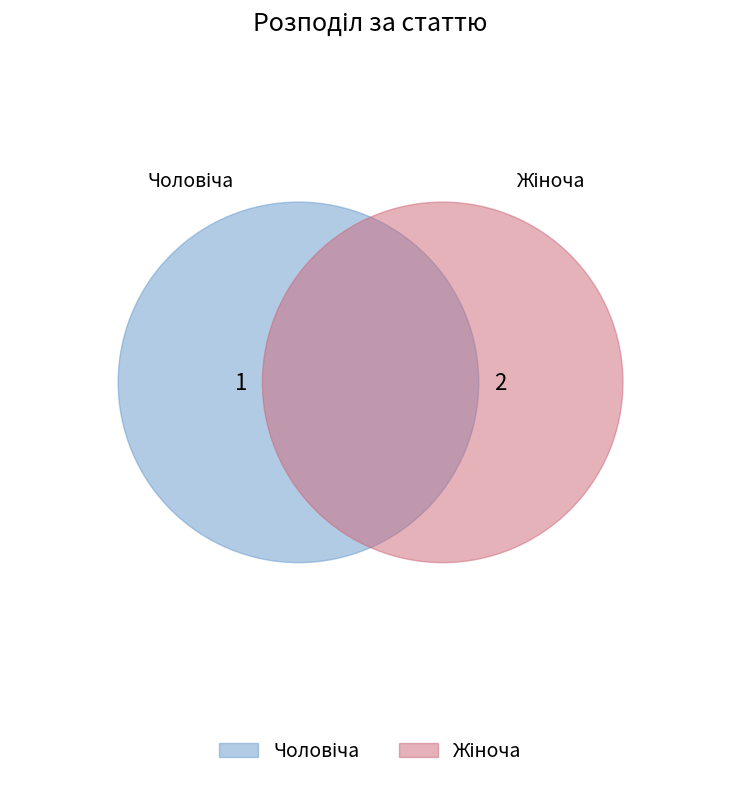

Is there a majority slice in this chart?

Yes